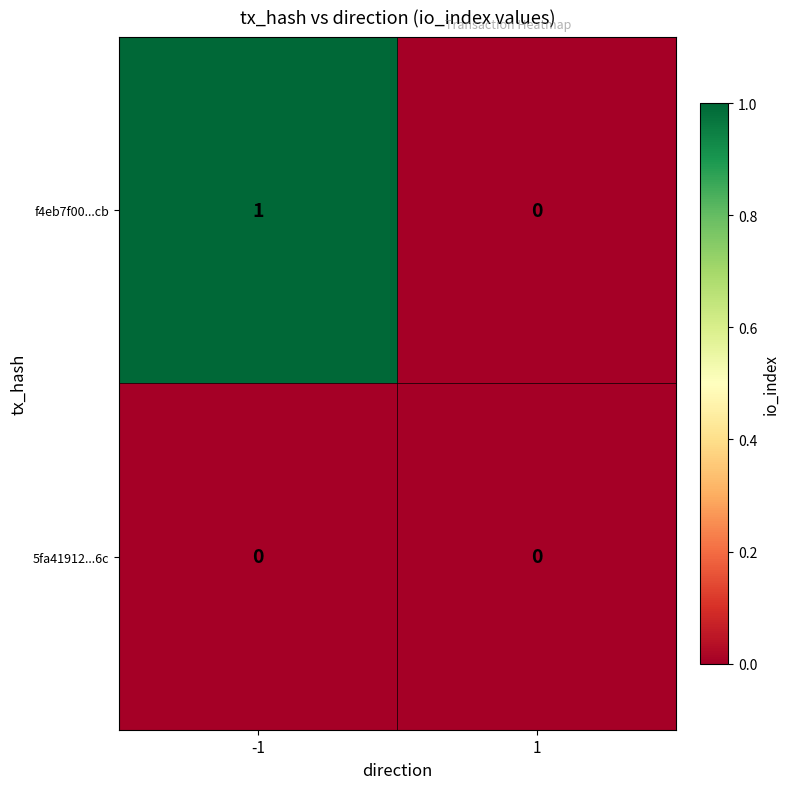

The value of f4eb7f00...cb at 1 is 0. True or false?

True